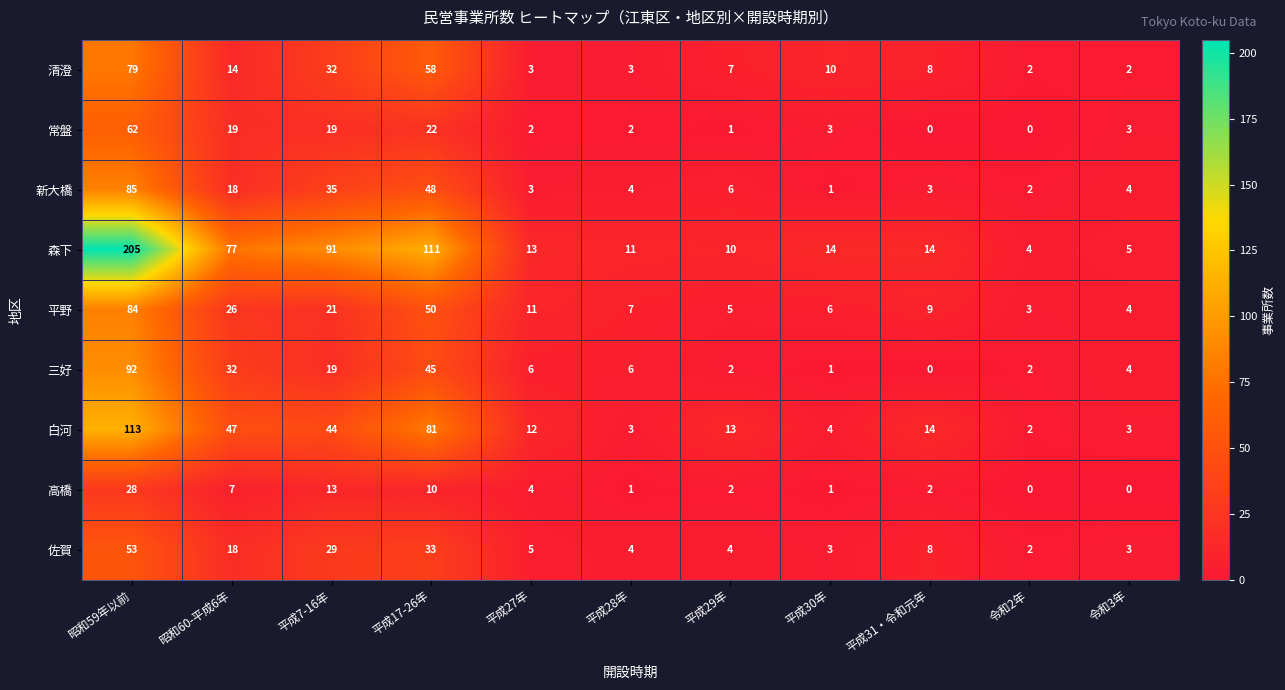

List the series in order of their peak value, lowest first.

高橋, 佐賀, 常盤, 清澄, 平野, 新大橋, 三好, 白河, 森下